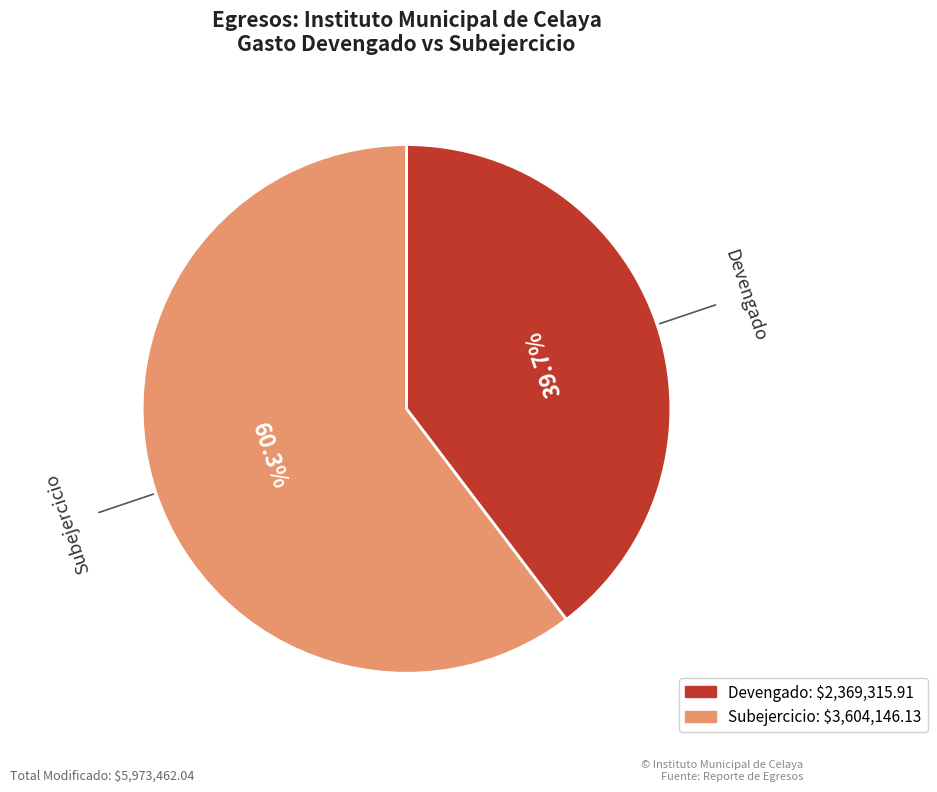

Is there a majority slice in this chart?

Yes